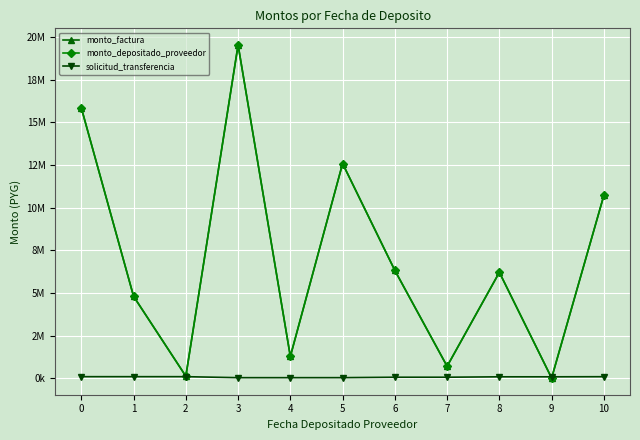

Which category has the highest value across all series?

3